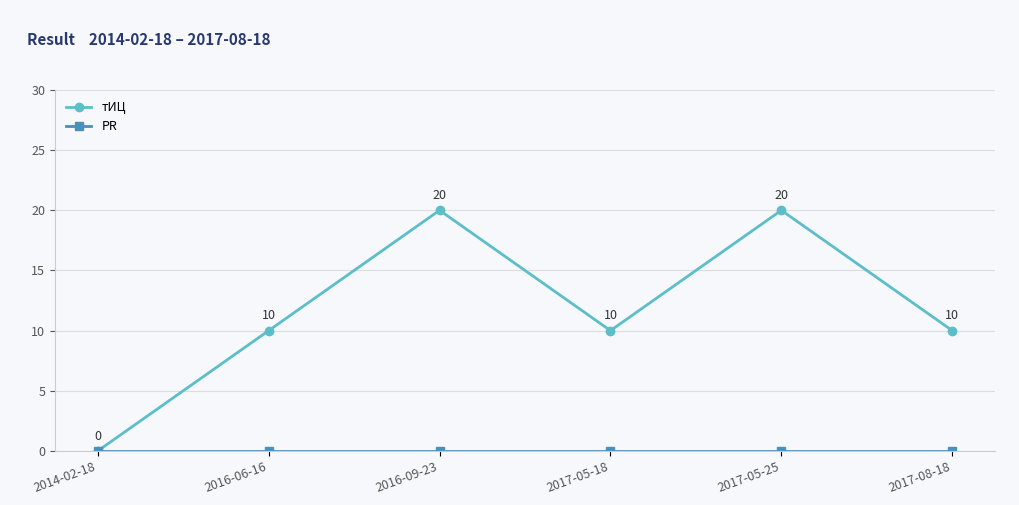

Which series has the widest spread of values?

тИЦ